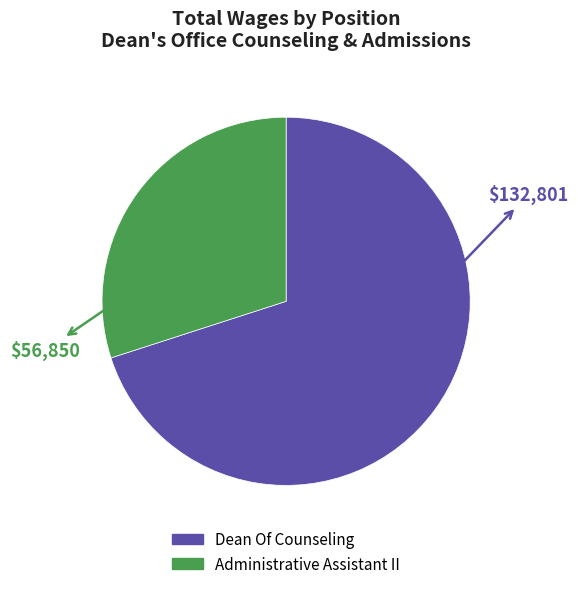

Which slice is the smallest?

Administrative Assistant II